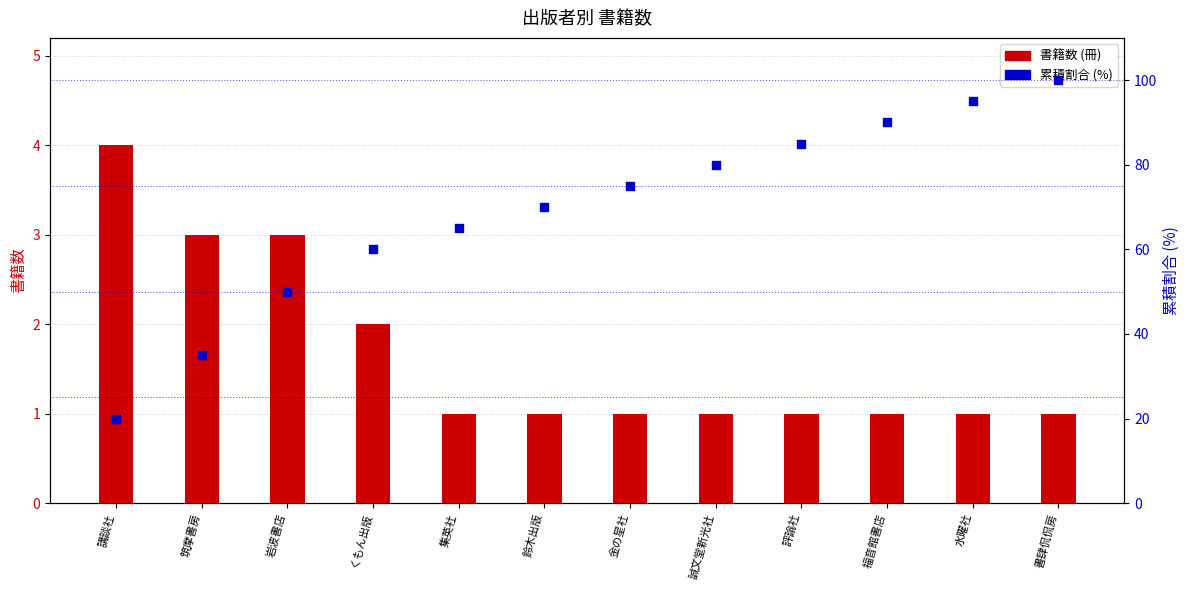

Which series has the largest Y range (max minus min)?

累積割合 (%)